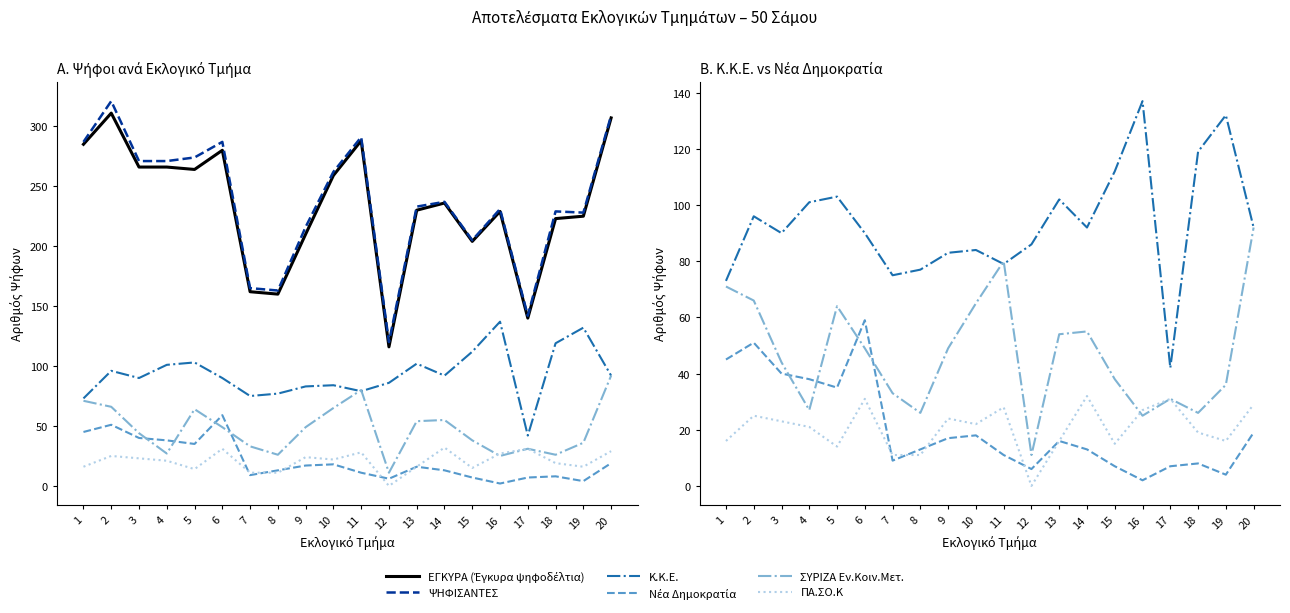

Reading left to right, transcribe all the data shown in this chart.

ΕΓΚΥΡΑ (Έγκυρα ψηφοδέλτια): 1=285	2=311	3=266	4=266	5=264	6=280	7=162	8=160	9=210	10=259	11=288	12=116	13=230	14=236	15=204	16=229	17=140	18=223	19=225	20=307
ΨΗΦΙΣΑΝΤΕΣ: 1=287	2=321	3=271	4=271	5=274	6=287	7=165	8=163	9=216	10=262	11=291	12=120	13=233	14=237	15=205	16=231	17=142	18=229	19=228	20=309
Κ.Κ.Ε.: 1=73	2=96	3=90	4=101	5=103	6=90	7=75	8=77	9=83	10=84	11=79	12=86	13=102	14=92	15=112	16=137	17=42	18=119	19=132	20=92
Νέα Δημοκρατία: 1=45	2=51	3=40	4=38	5=35	6=59	7=9	8=13	9=17	10=18	11=11	12=6	13=16	14=13	15=7	16=2	17=7	18=8	19=4	20=19
ΣΥΡΙΖΑ Εν.Κοιν.Μετ.: 1=71	2=66	3=44	4=27	5=64	6=49	7=33	8=26	9=49	10=65	11=80	12=11	13=54	14=55	15=38	16=25	17=31	18=26	19=36	20=92
ΠΑ.ΣΟ.Κ: 1=16	2=25	3=23	4=21	5=14	6=31	7=11	8=11	9=24	10=22	11=28	12=0	13=16	14=32	15=15	16=27	17=31	18=19	19=16	20=29